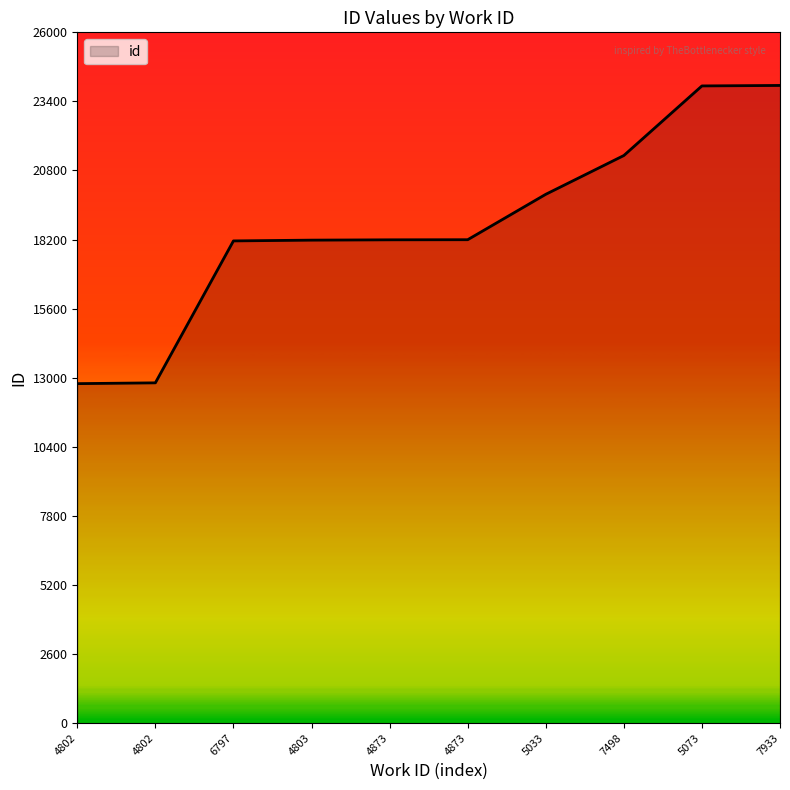

How many lines are shown in the chart?

1